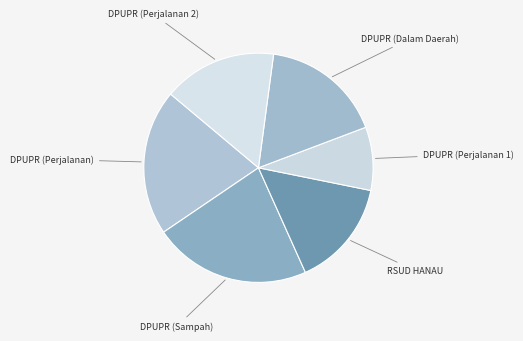

Which category has the smallest portion of the pie?

DPUPR (Perjalanan 1)